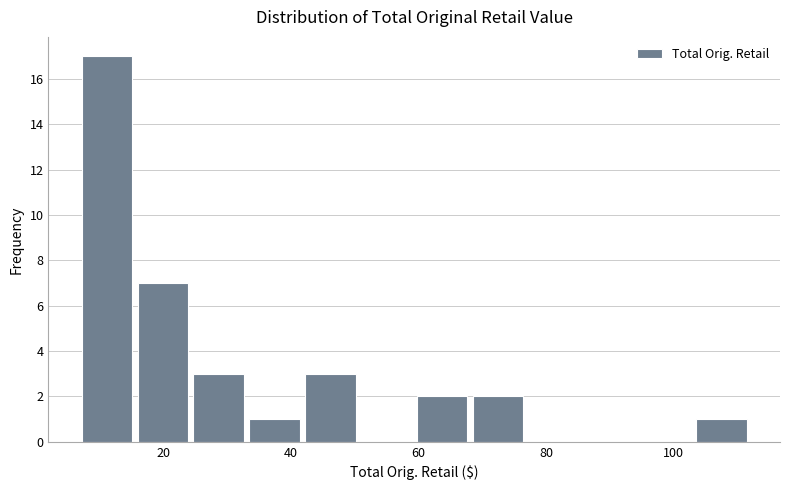

Which range on the x-axis has the tallest bar?

6 to 16